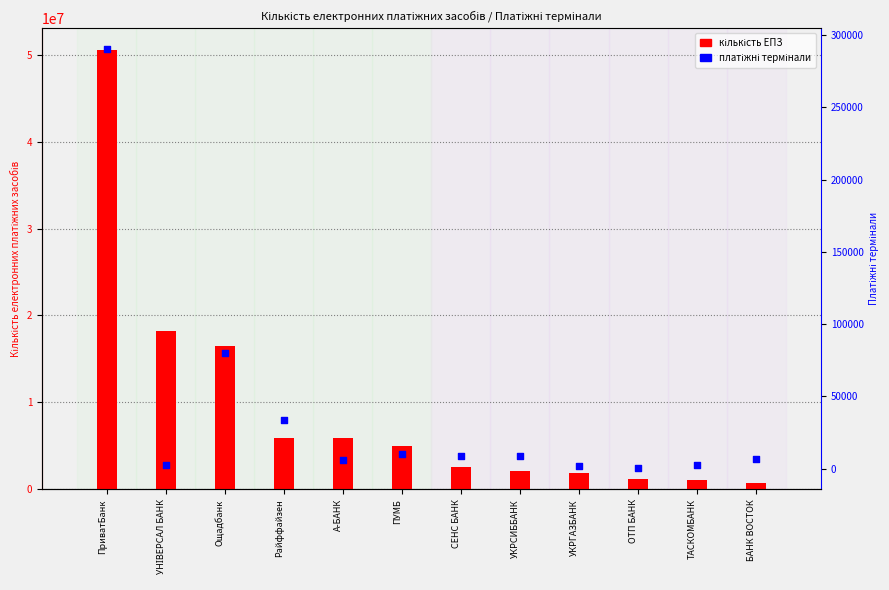

Is the value of кількість ЕПЗ at ПУМБ greater than the value of платіжні термінали at ОТП БАНК?

Yes